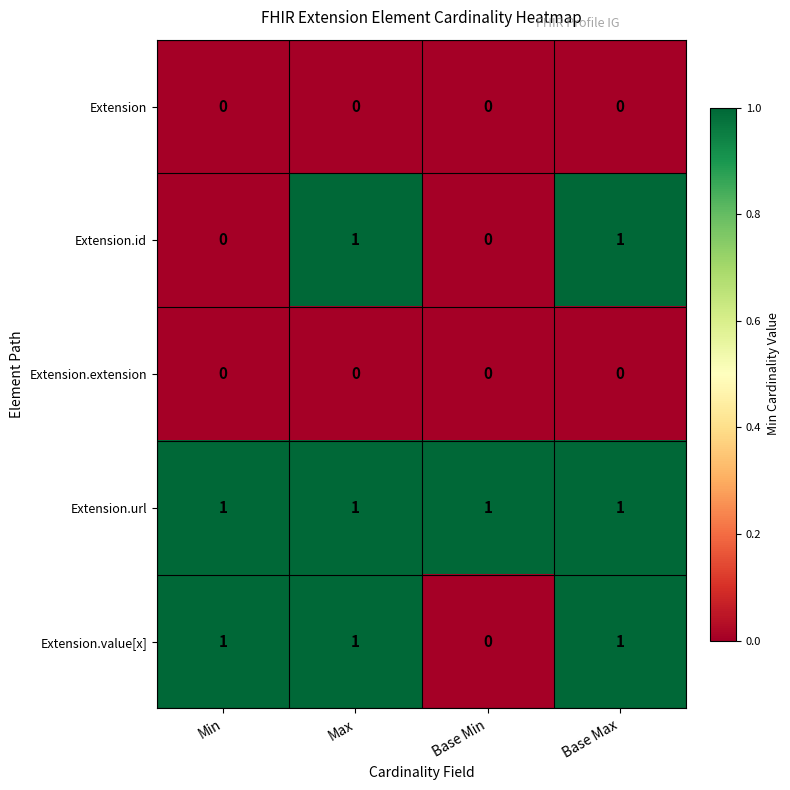

Is the value of Extension.id at Base Min greater than the value of Extension.value[x] at Min?

No